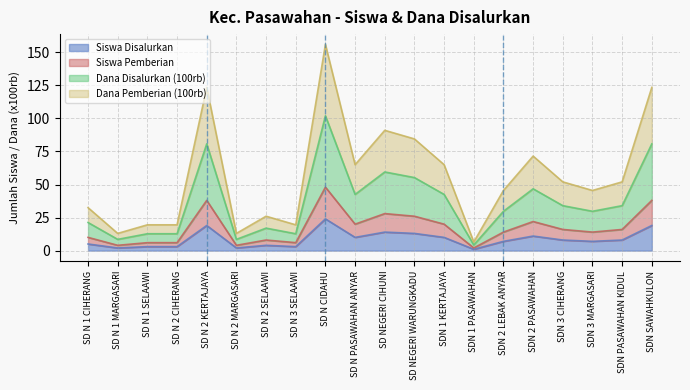

True or false: Siswa Pemberian and Siswa Disalurkan cross at least once.

False